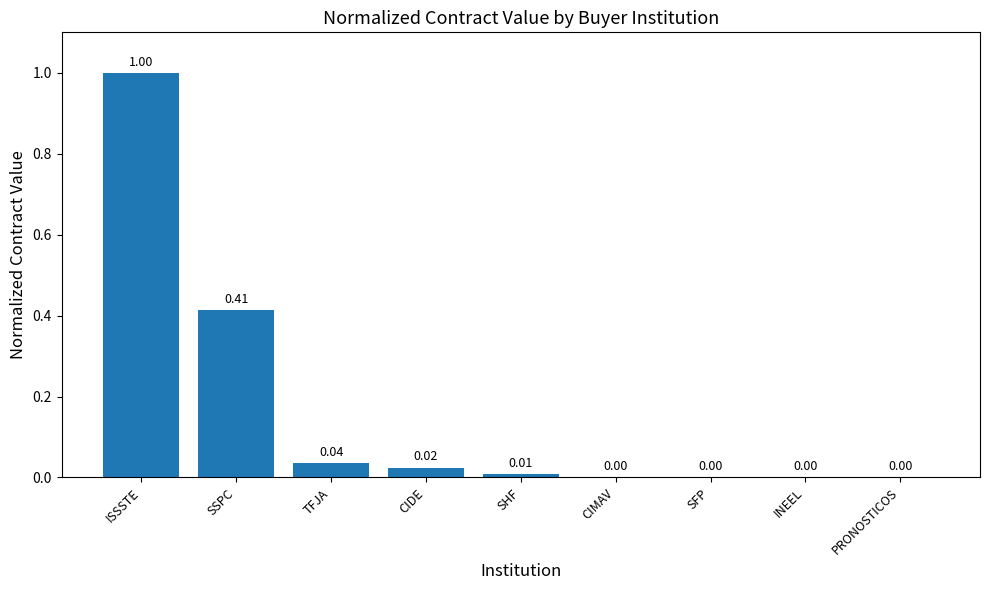

What is the sum of all values?

1.5